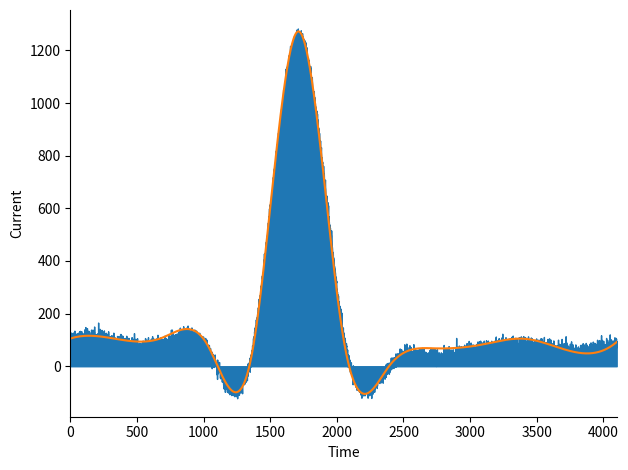

The value of Public Girls at Oecusse is 21. True or false?

False